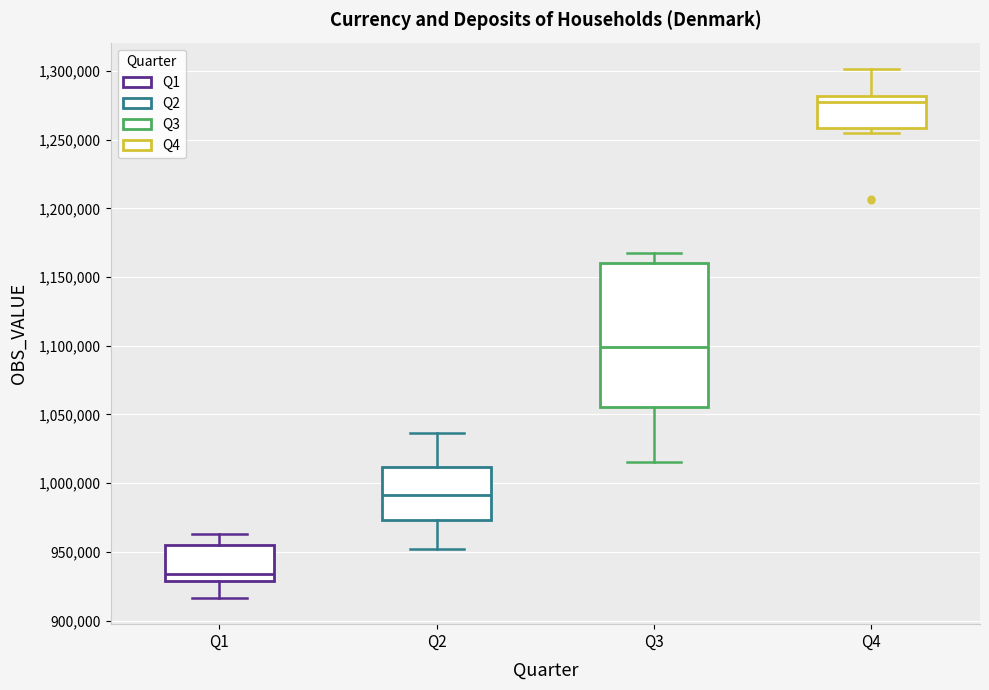

Which box's median line is the lowest?

Q1